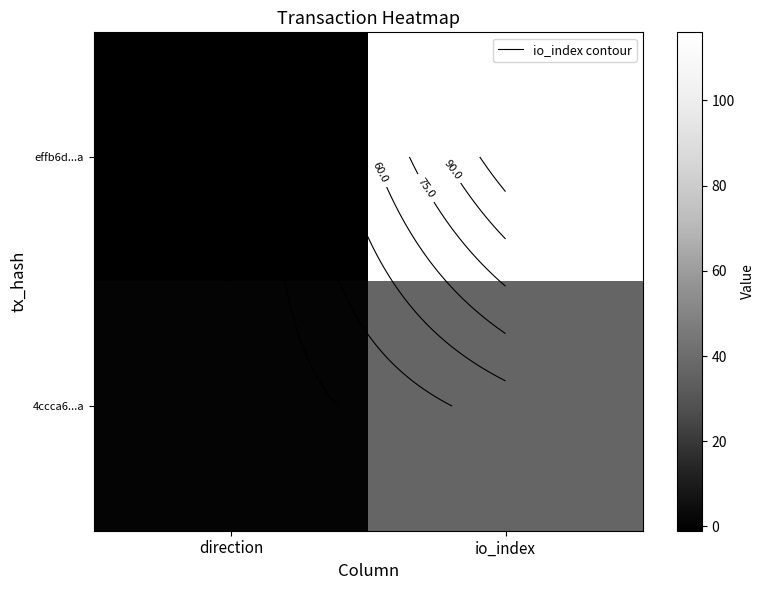

Between direction and io_index, which is larger?

io_index